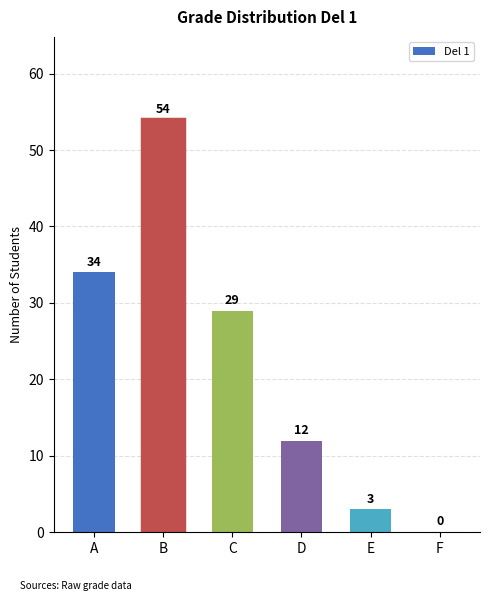

True or false: the data shows 3 at E.

True